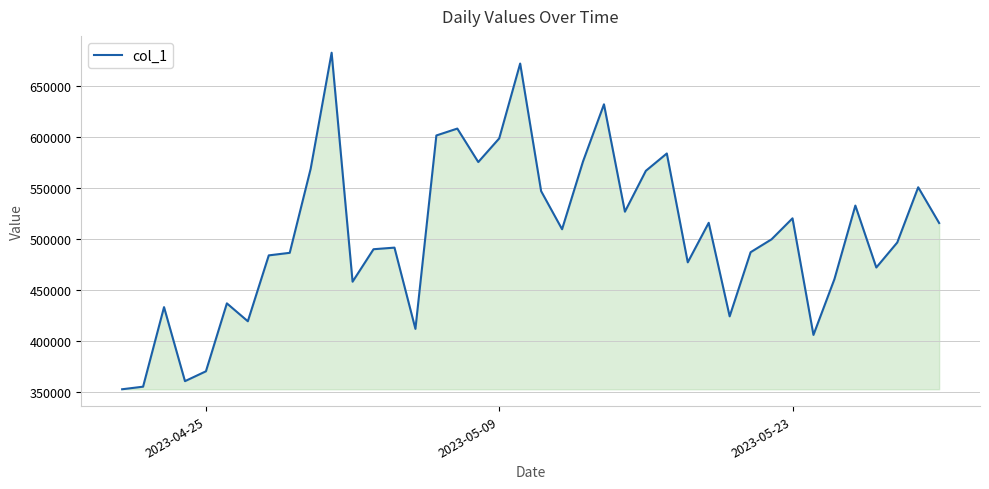

What is the minimum value shown in the chart?

352218